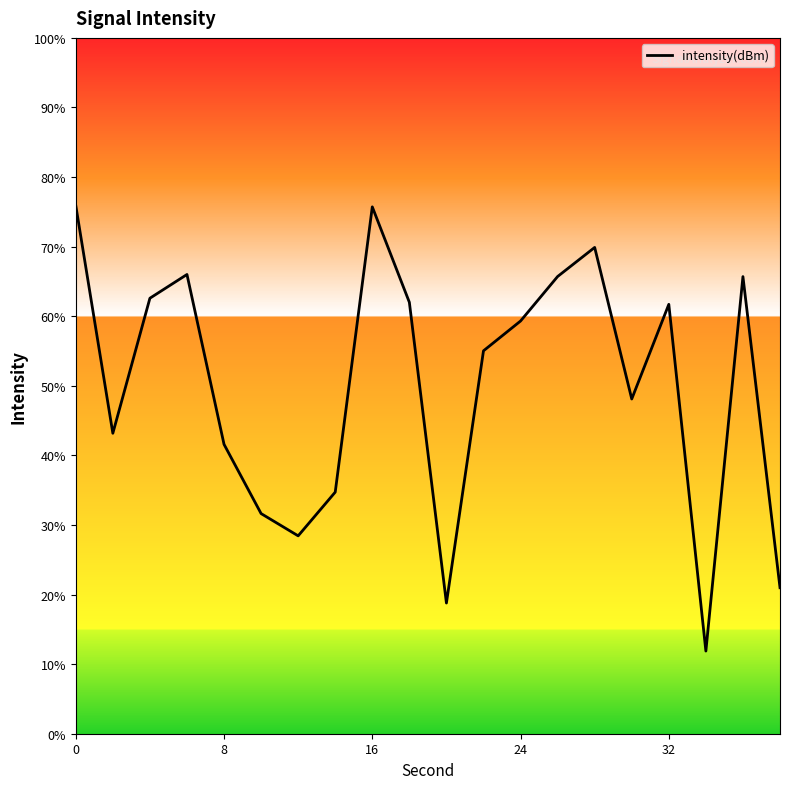

What is the difference between the maximum and minimum values?

64.0